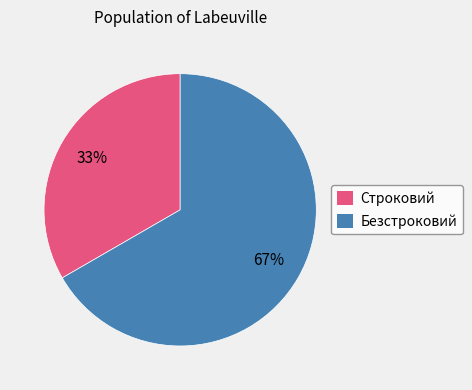

Approximately how many times larger is the value at Строковий compared to Безстроковий?

0.5